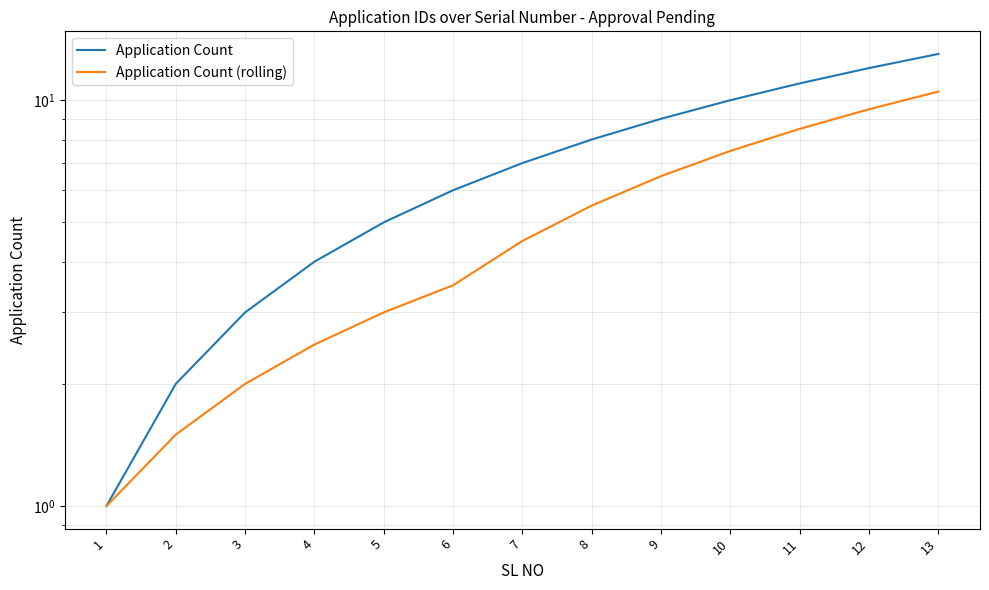

The Application Count (rolling) series shows 3.9 at 10. True or false?

False